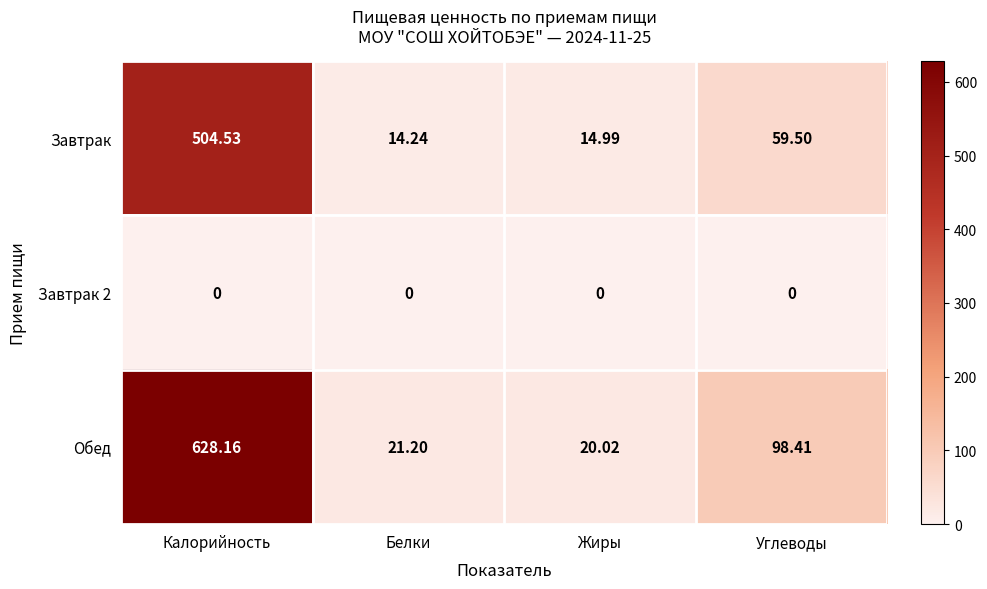

What is the maximum value shown in the chart?

628.2